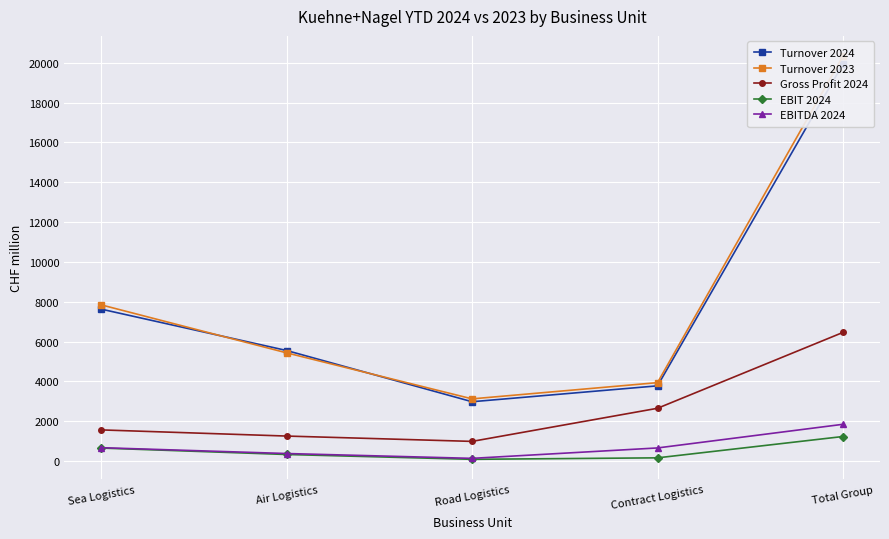

Where is the first local minimum for Gross Profit 2024?

Road Logistics